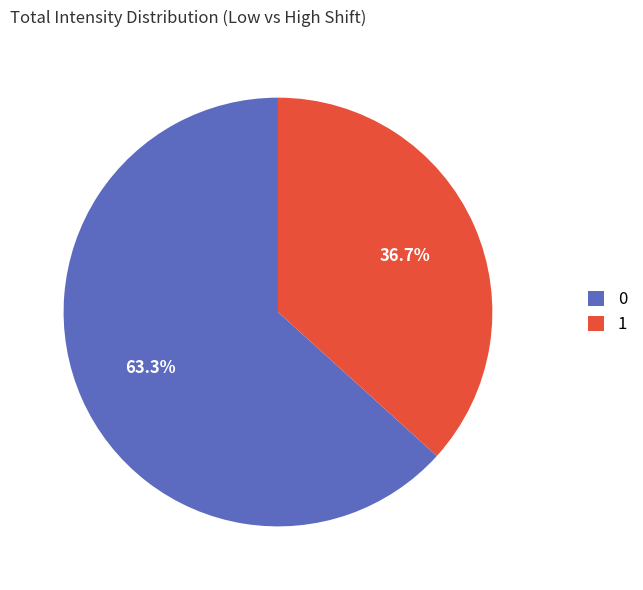

Is 0 the majority of the pie?

Yes